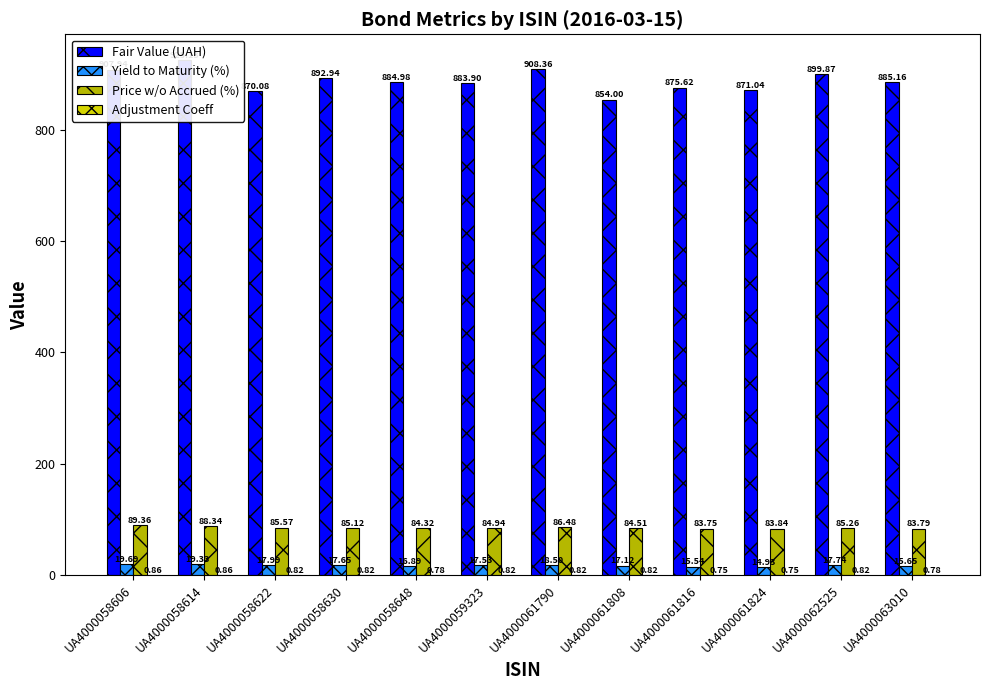

The value of Yield to Maturity (%) at UA4000061790 is 18.5. True or false?

True